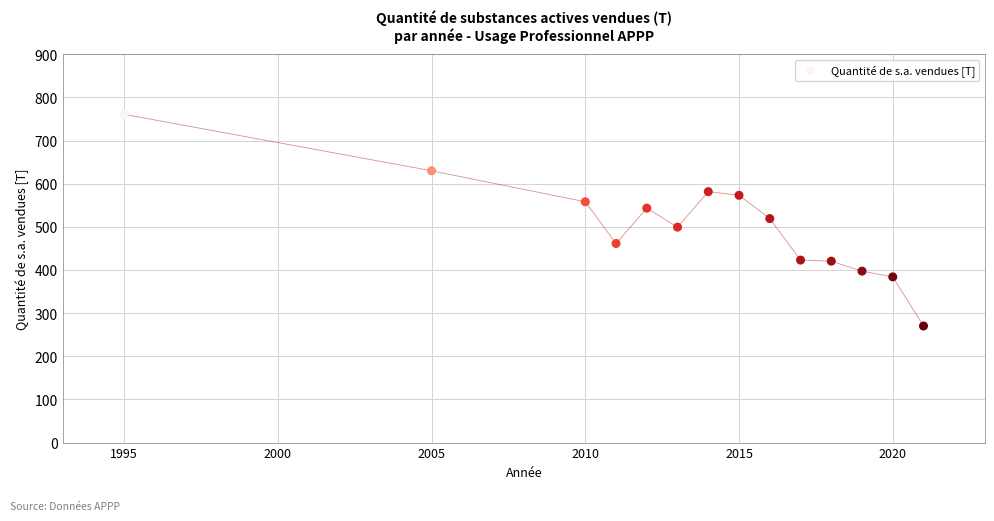

What is the range of Y values (max minus min)?

490.6